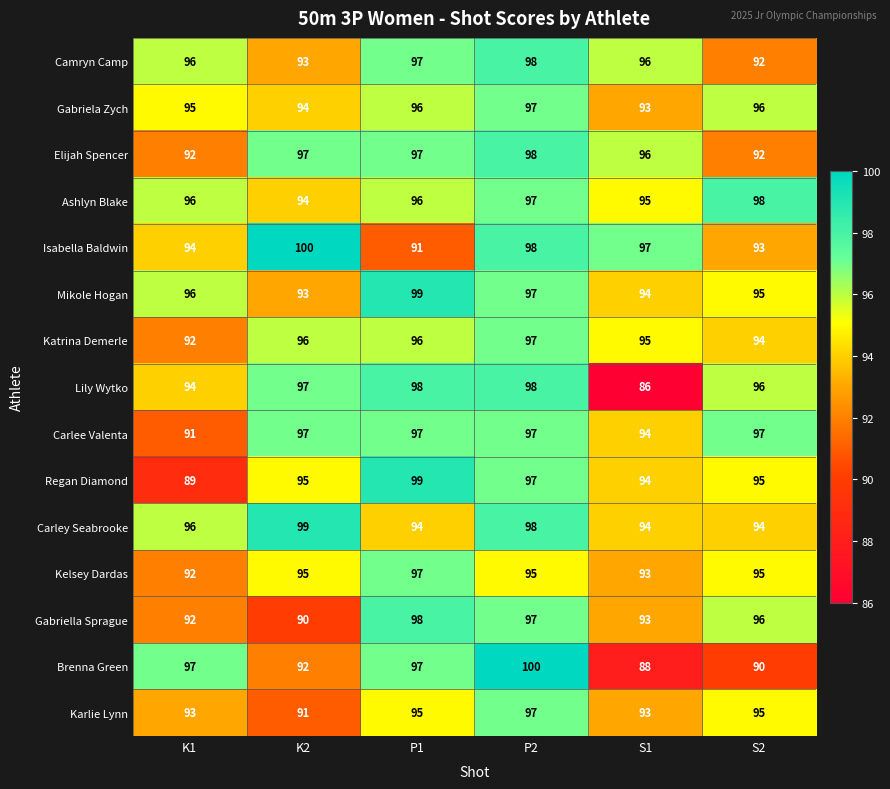

Is it true that Ashlyn Blake equals 153 at P2?

False